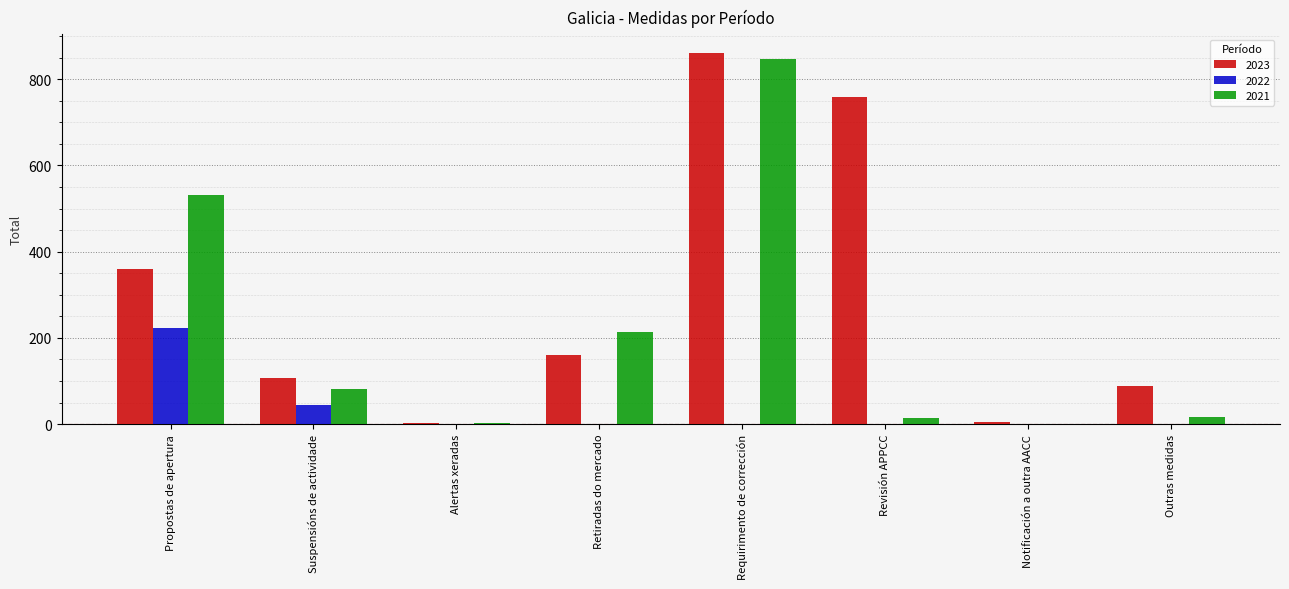

What is the sum of all 2022 values?

266